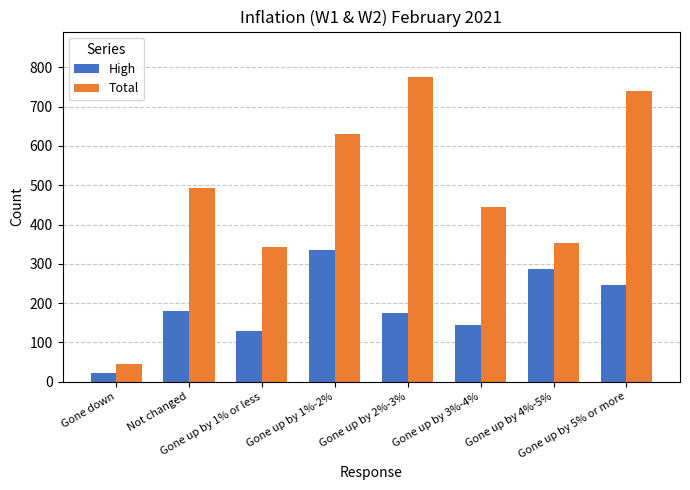

Is the value of Total at Not changed greater than the value of High at Gone down?

Yes